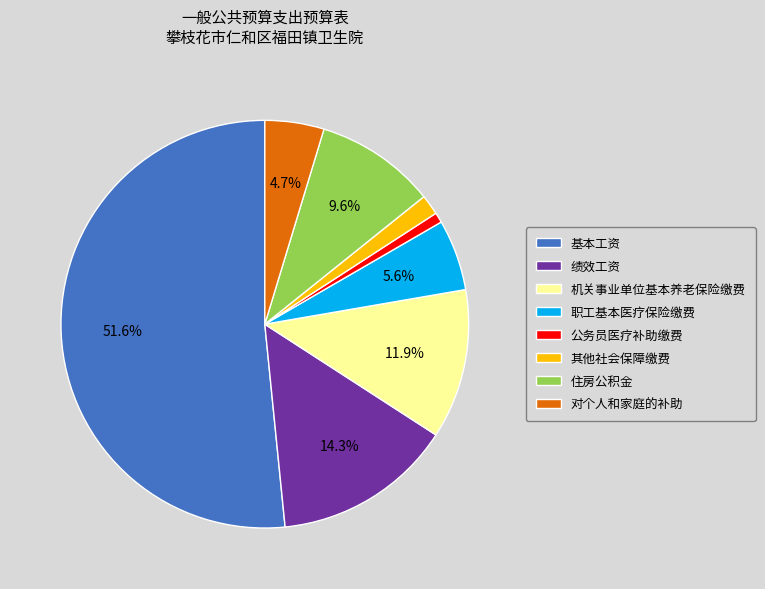

True or false: 其他社会保障缴费 accounts for 2% of the total.

True